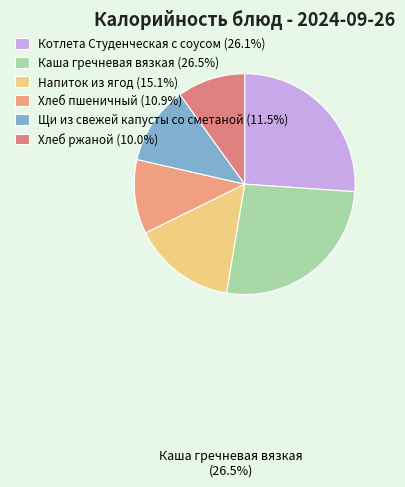

Count the number of slices in the pie.

6